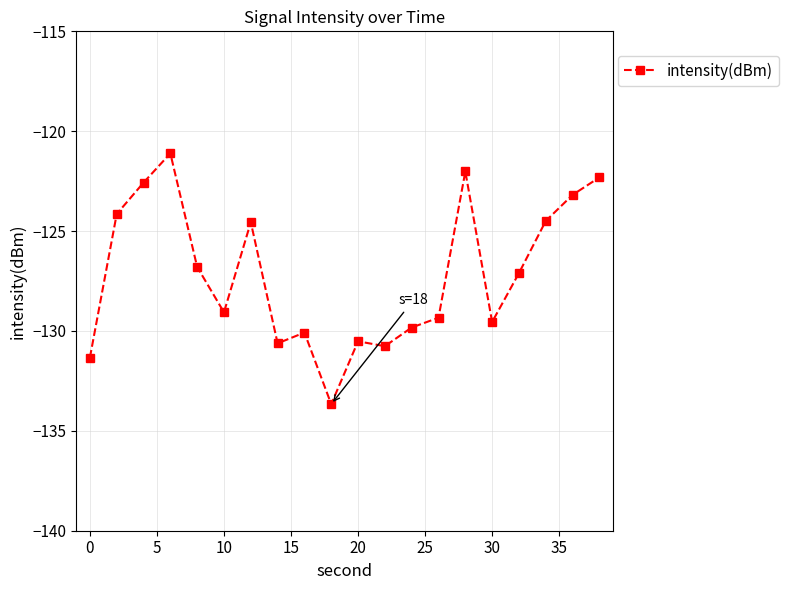

True or false: there are more than 2 points higher than both neighbors.

True